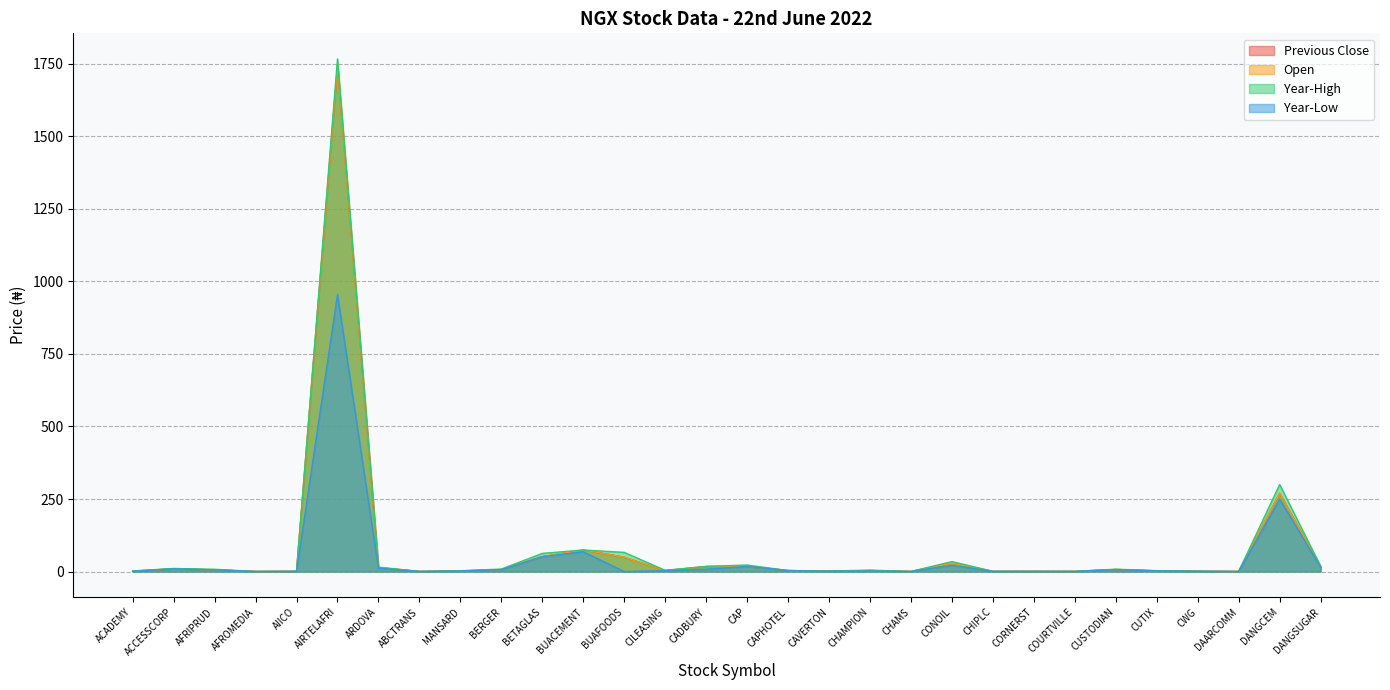

Does the chart display data point markers on the line(s)?

No